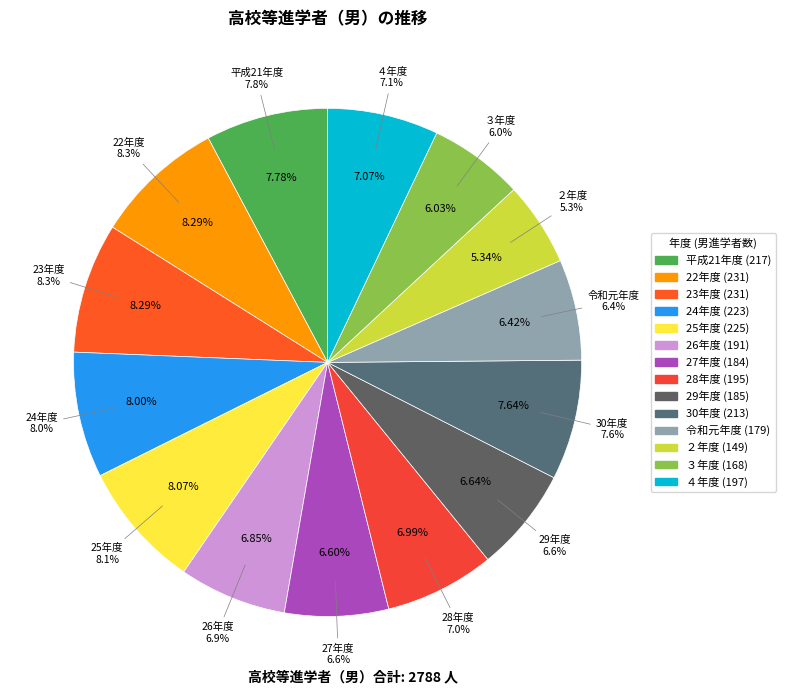

True or false: 22年度 accounts for 15% of the total.

False